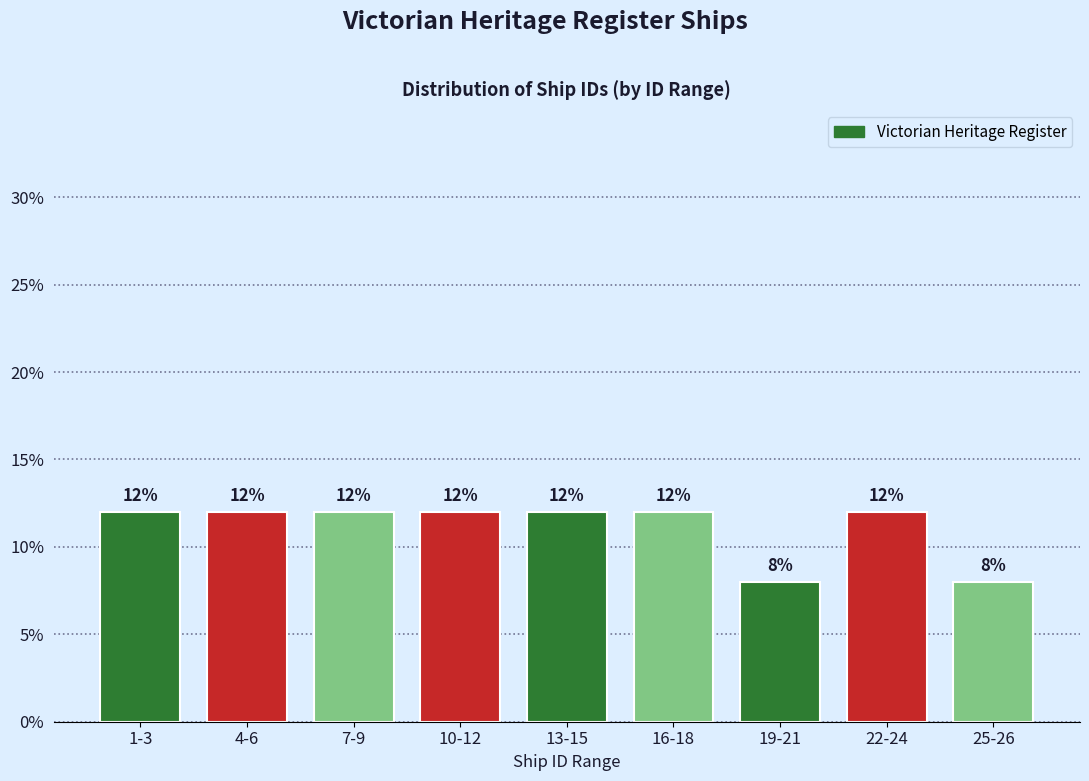

Reading right to left, transcribe all the data shown in this chart.

25-26=8	22-24=12	19-21=8	16-18=12	13-15=12	10-12=12	7-9=12	4-6=12	1-3=12